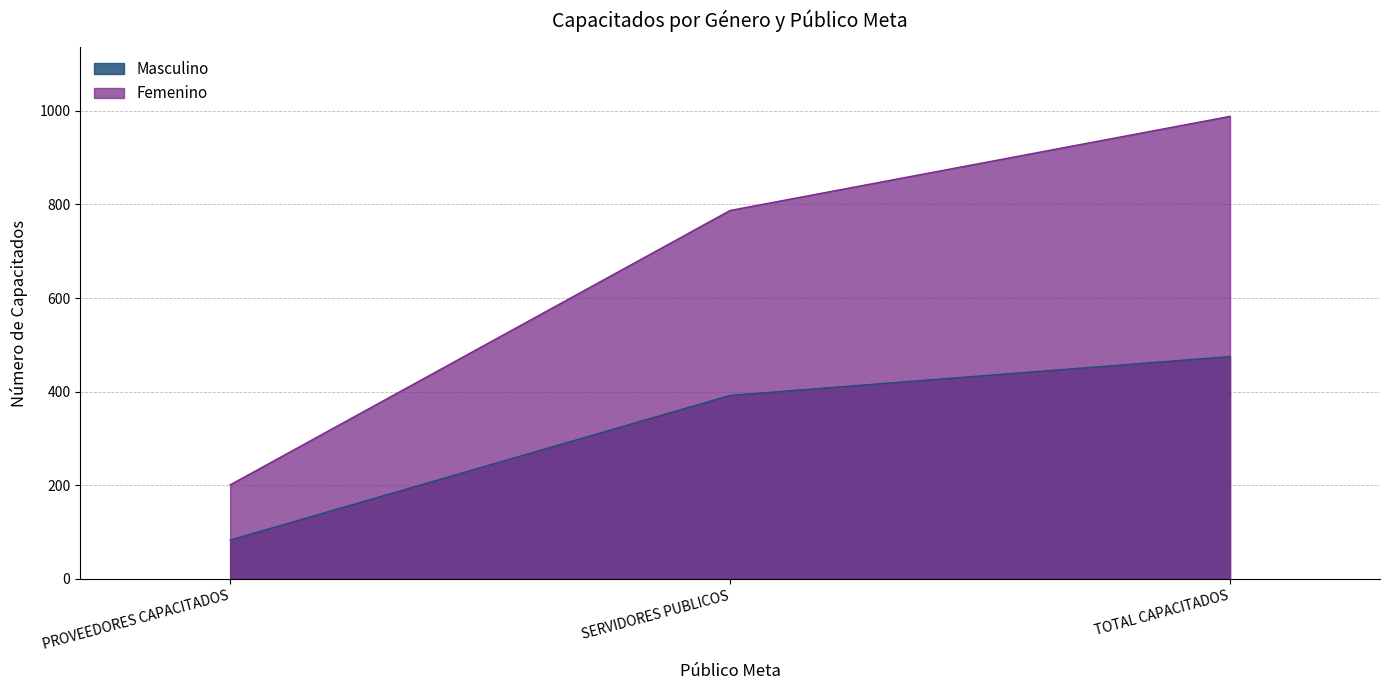

Rank the series by their average value, from lowest to highest.

Masculino, Femenino